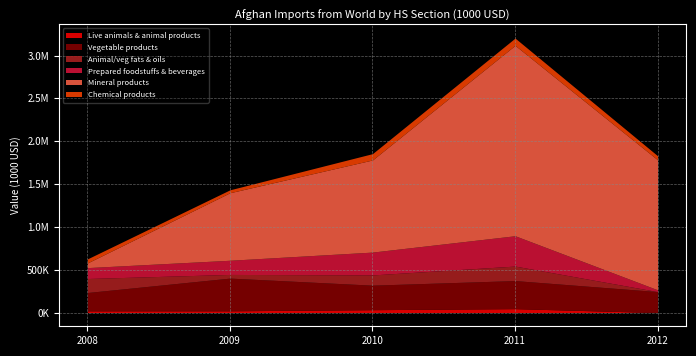

What is the approximate value of Vegetable products at 2010?

286250.5